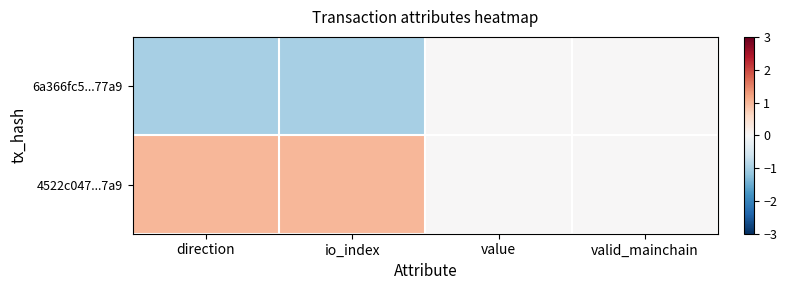

What is the greatest value displayed?

1